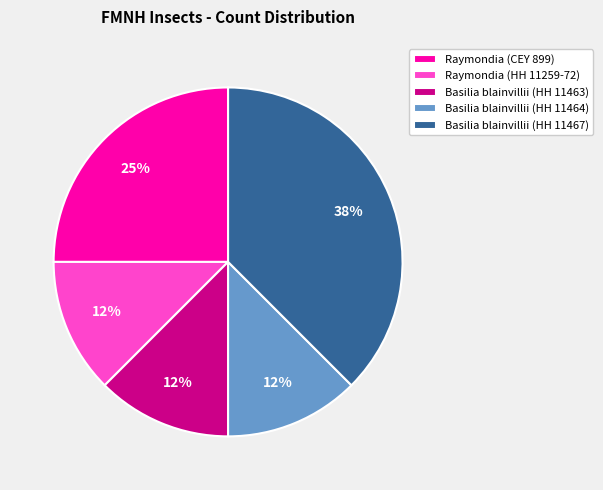

The Basilia blainvillii (HH 11467) slice represents 52% of the pie. True or false?

False